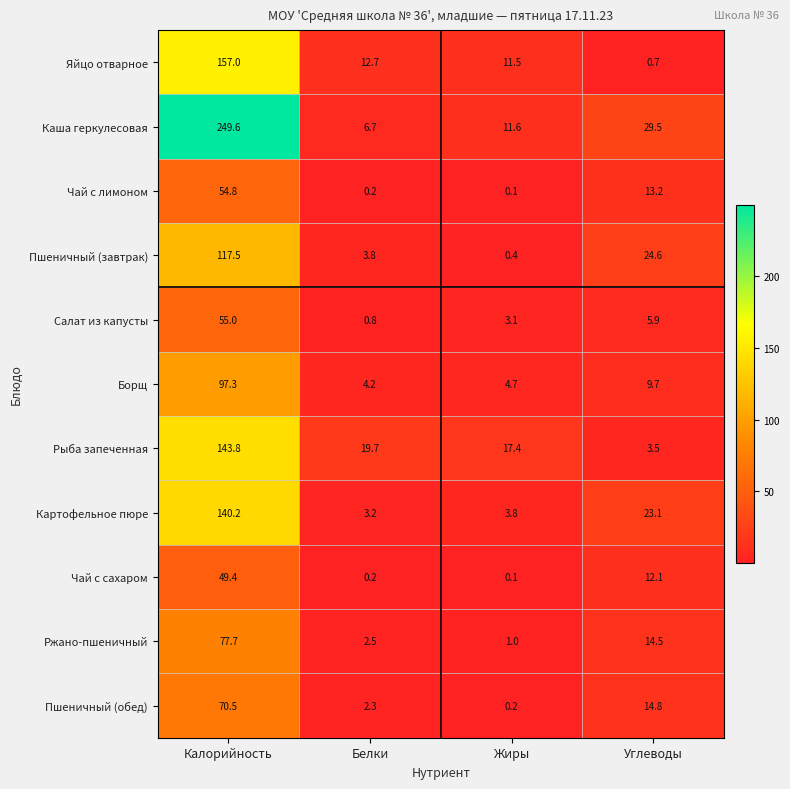

The Рыба запеченная series shows 34.4 at Калорийность. True or false?

False